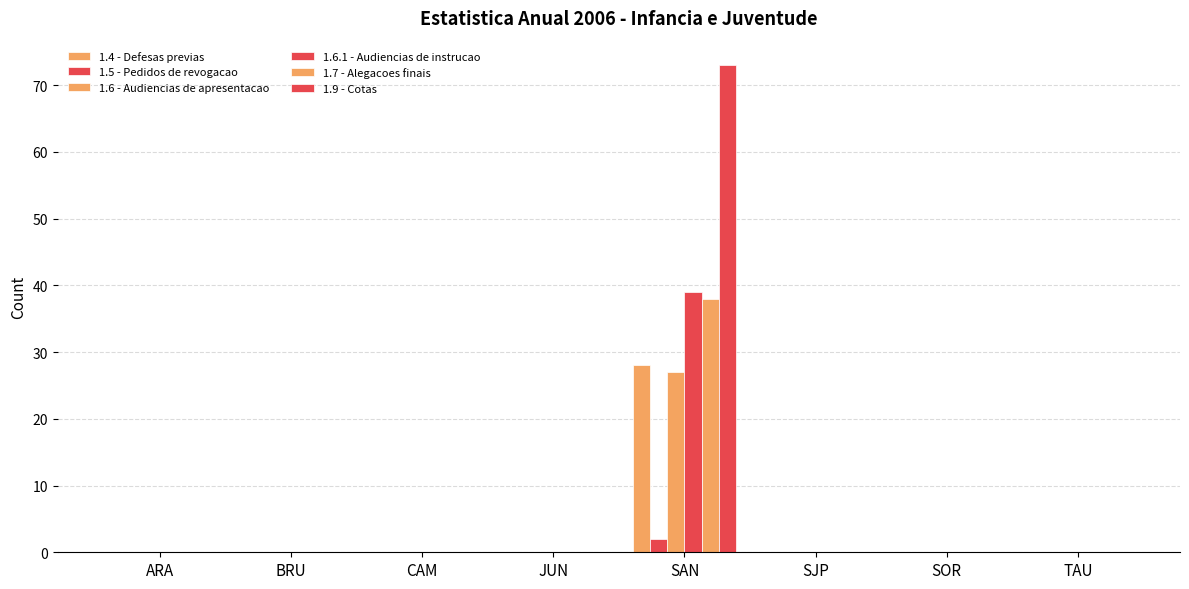

Does the chart contain stacked bars?

No